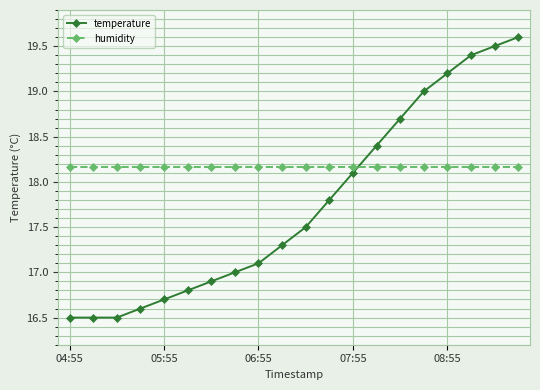

What is the minimum value shown in the chart?

16.5